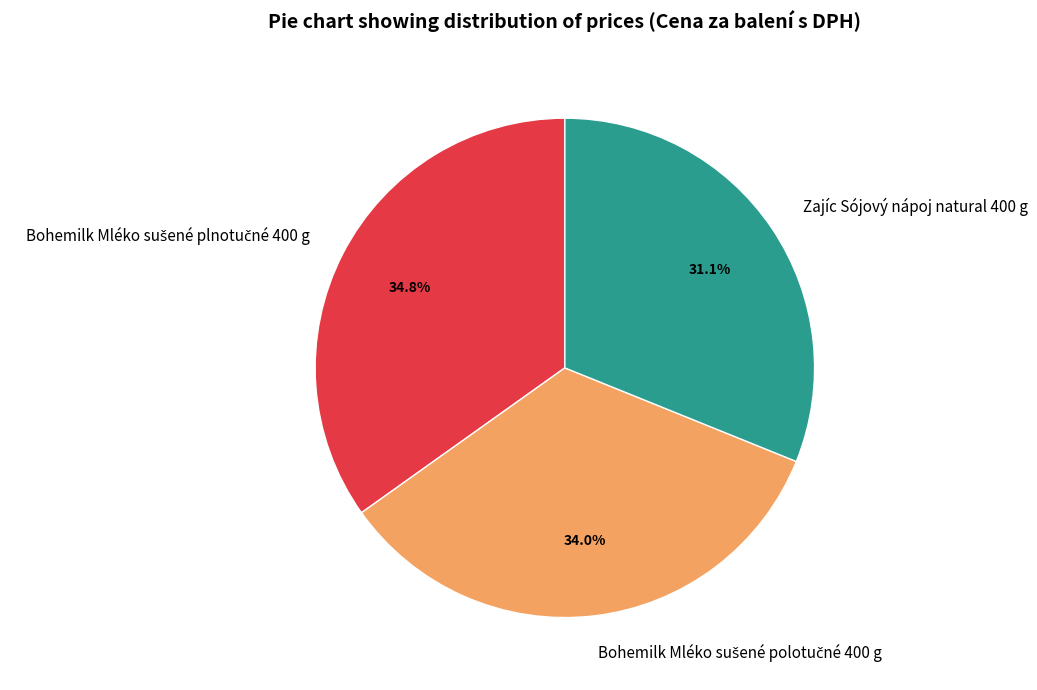

Is there any slice that represents more than half of the pie?

No